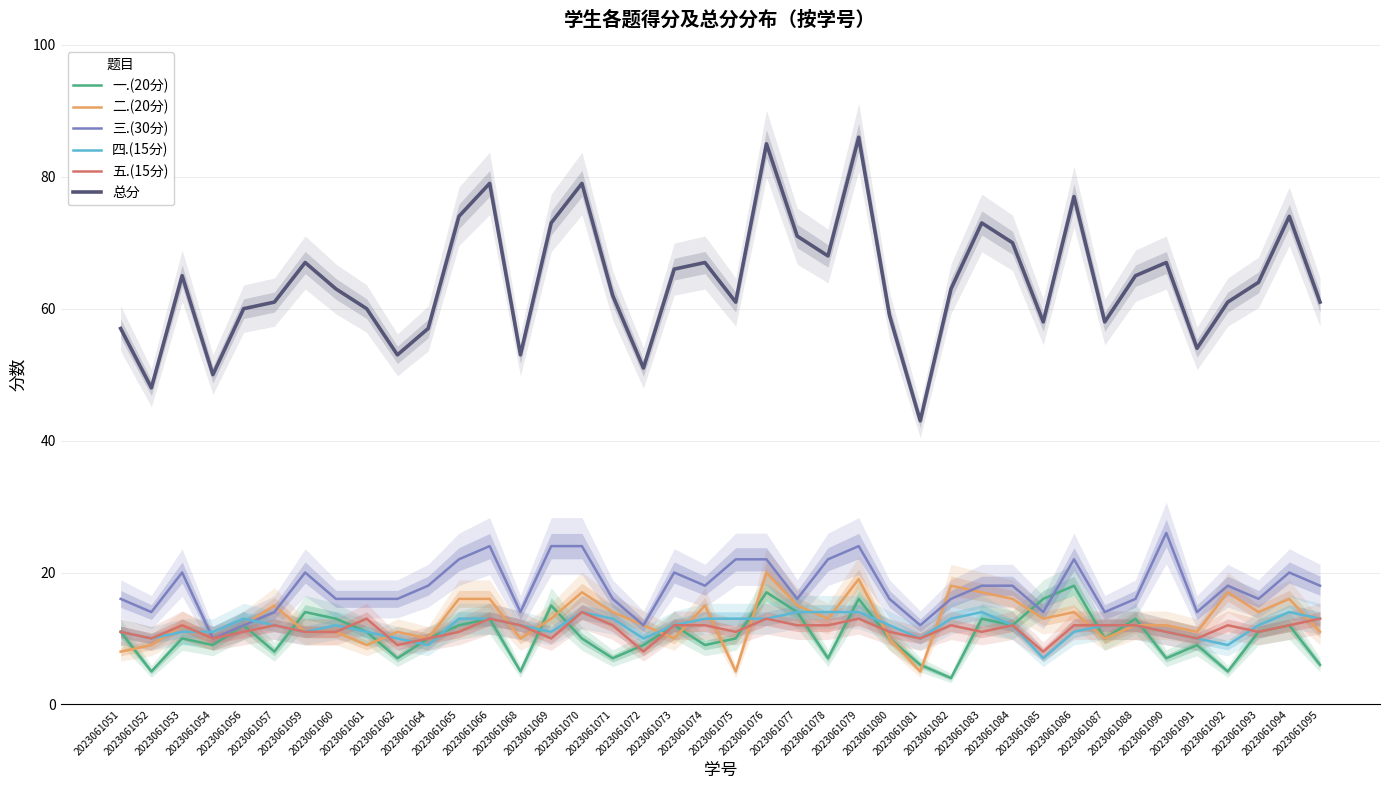

Is it true that 二.(20分) equals 12 at 2023061088?

True